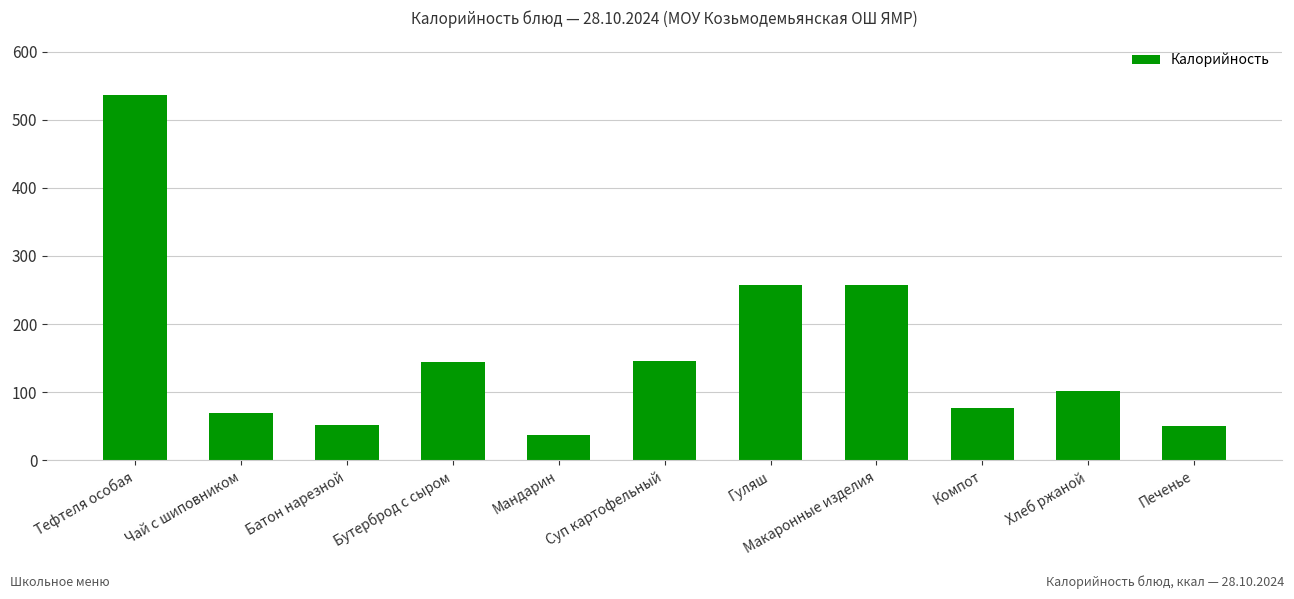

Which label corresponds to the smallest value in the chart?

Мандарин